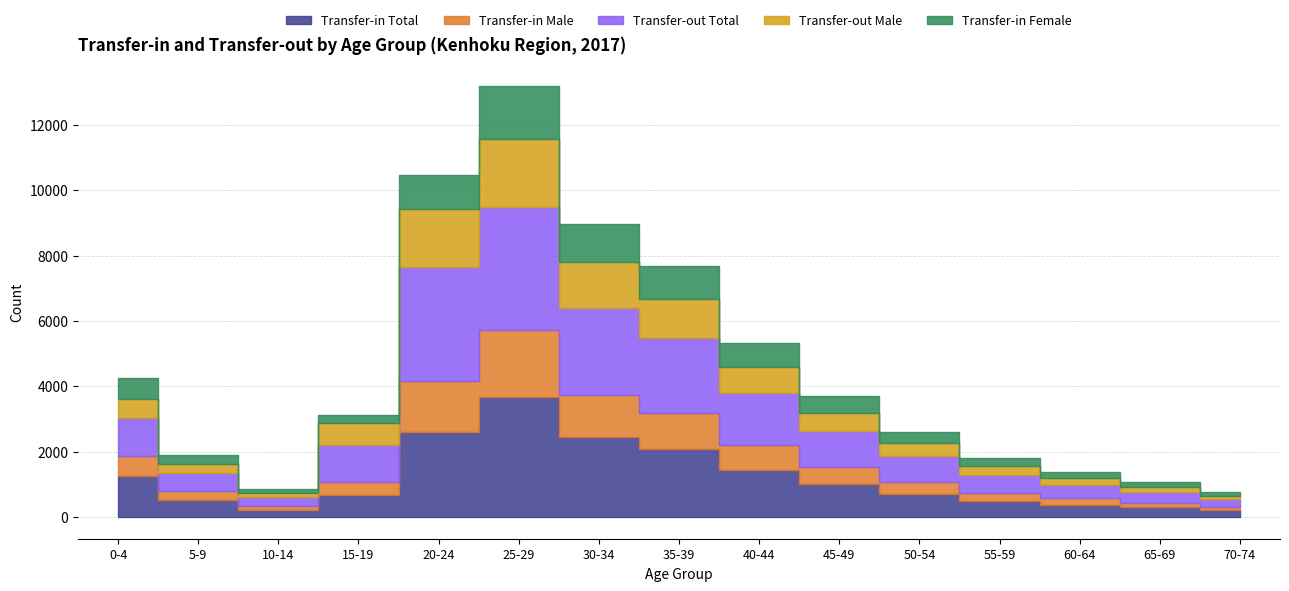

Rank the categories by Transfer-in Male value from highest to lowest.

25-29, 20-24, 30-34, 35-39, 40-44, 0-4, 45-49, 15-19, 50-54, 5-9, 55-59, 60-64, 65-69, 10-14, 70-74